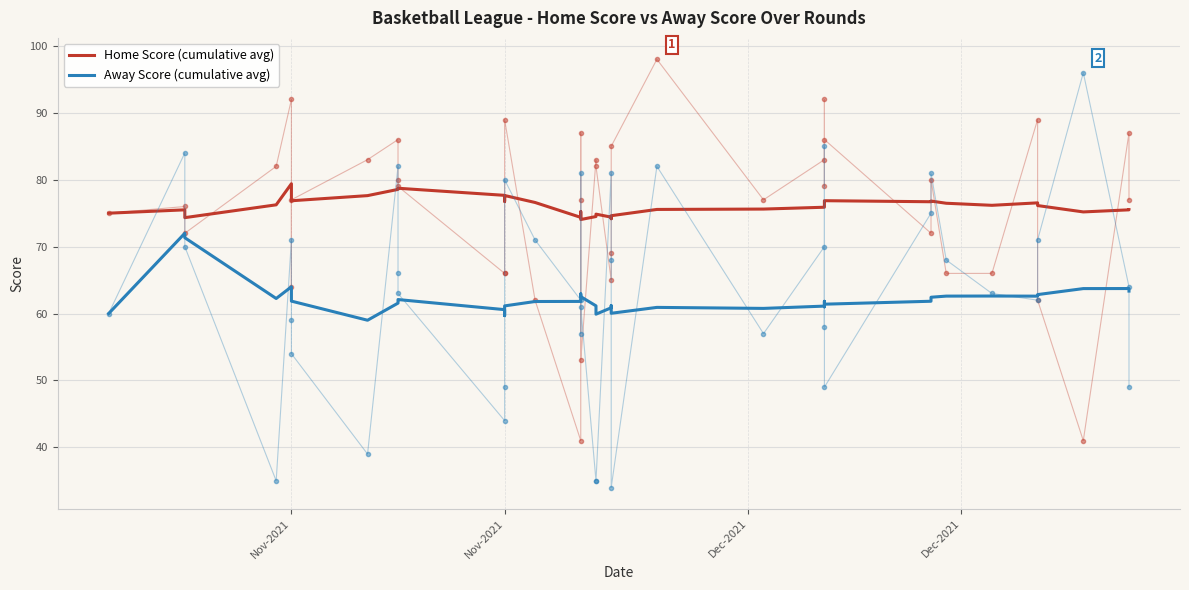

Reading left to right, list all the values displayed in this chart.

Home Score (cumulative avg): 75.0	75.5	74.3	76.2	79.4	76.8	76.9	77.6	78.6	78.7	78.7	77.7	76.8	77.6	76.6	74.4	75.1	75.2	74.1	74.5	74.9	74.4	74.2	74.6	75.6	75.6	75.9	76.5	76.6	76.9	76.7	76.8	76.5	76.2	76.5	76.1	75.2	75.5	75.5
Away Score (cumulative avg): 60.0	72.0	71.3	62.2	64.0	63.2	61.9	59.0	61.6	62.0	62.1	60.6	59.7	61.1	61.8	61.8	62.9	62.6	62.5	61.1	59.9	60.9	61.2	60.0	60.9	60.8	61.1	61.0	61.8	61.4	61.8	62.4	62.6	62.6	62.6	62.8	63.7	63.7	63.4